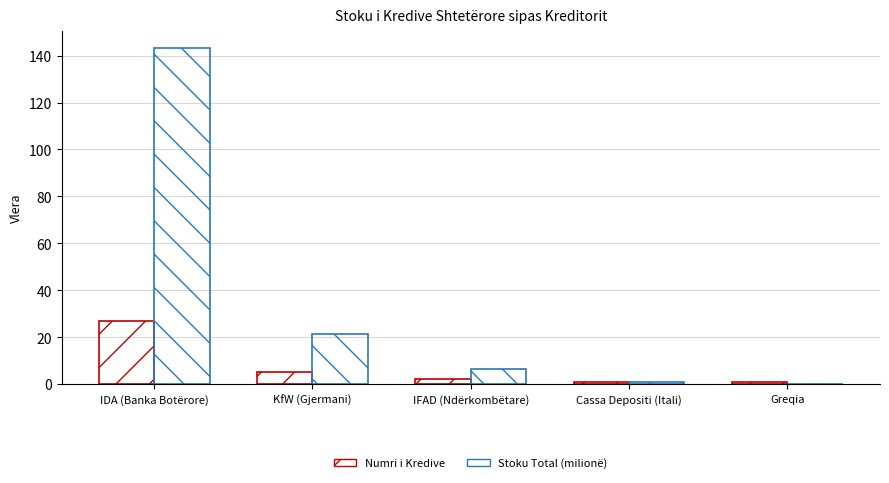

How many data points does each series have?

5